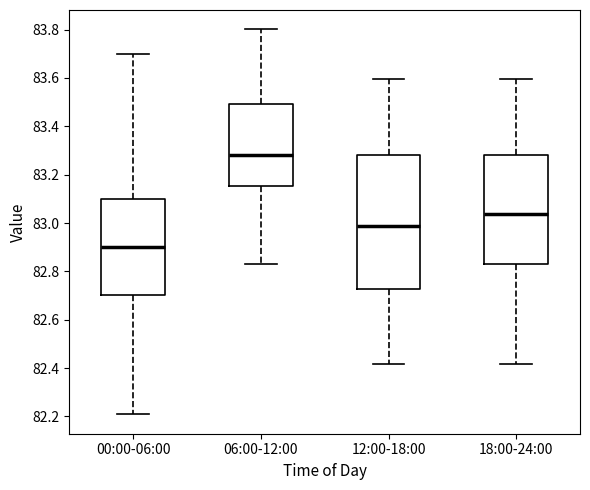

Which box is the tallest, from its lower edge to its upper edge?

12:00-18:00